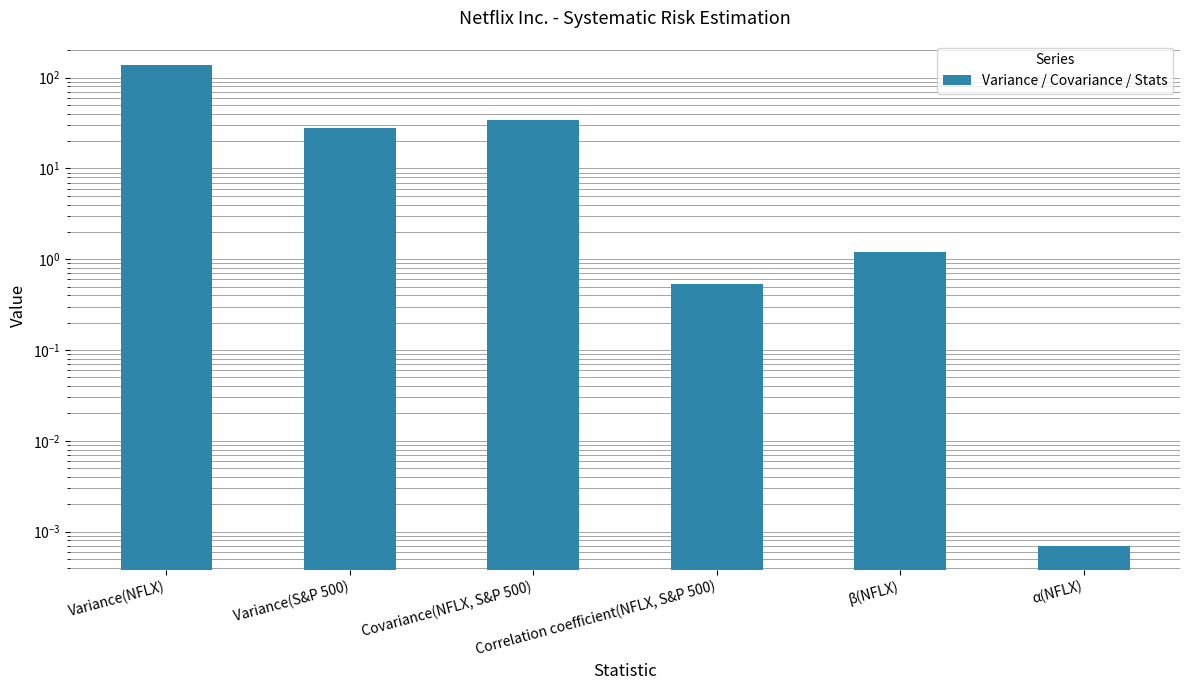

Reading left to right, extract all data points from this chart.

Variance(NFLX)=139.0	Variance(S&P 500)=28.2	Covariance(NFLX, S&P 500)=34.0	Correlation coefficient(NFLX, S&P 500)=0.5	β(NFLX)=1.2	α(NFLX)=0.0